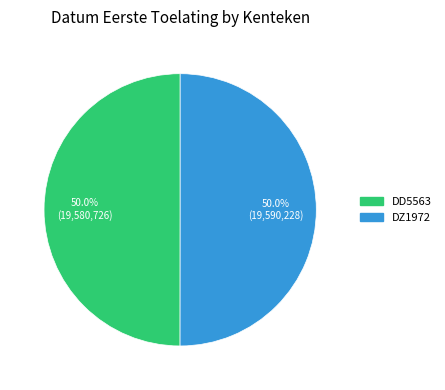

How many slices are in this pie chart?

2